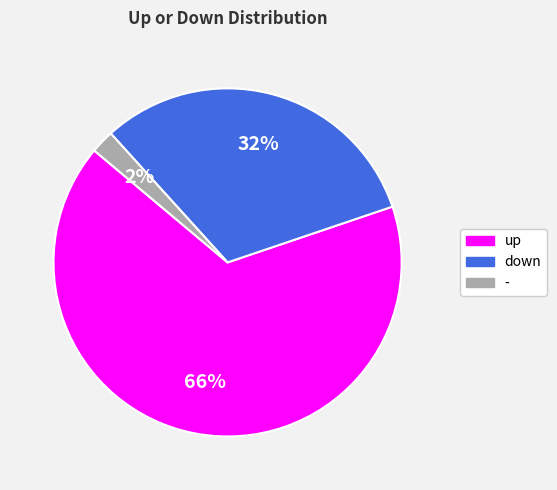

Which category has the biggest portion of the pie?

up